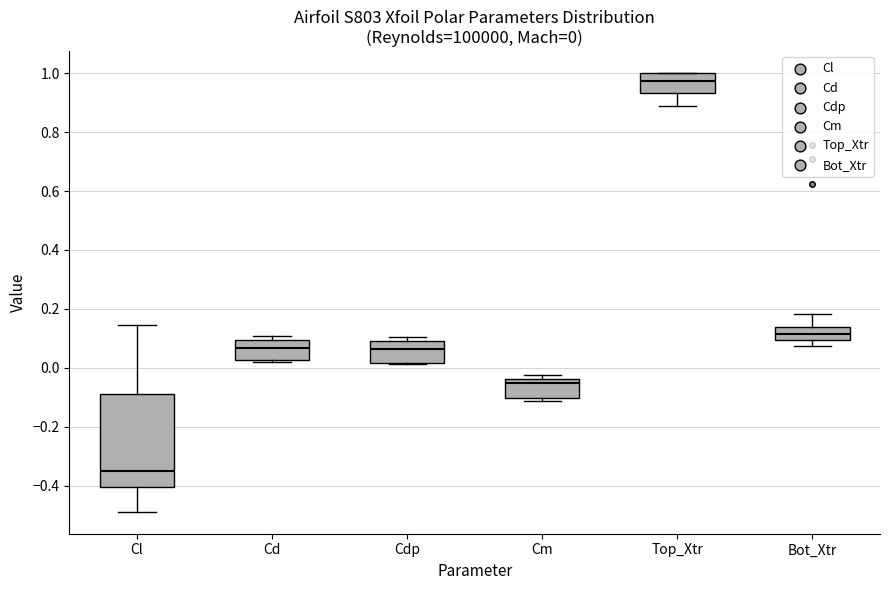

Which box has the lowest median line?

Cl